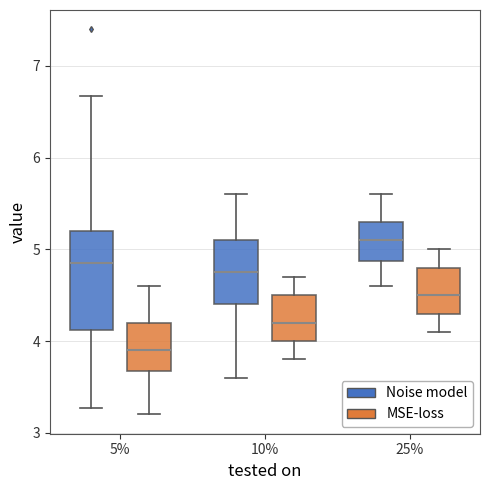

Which box's median line is the lowest?

5% (MSE-loss)